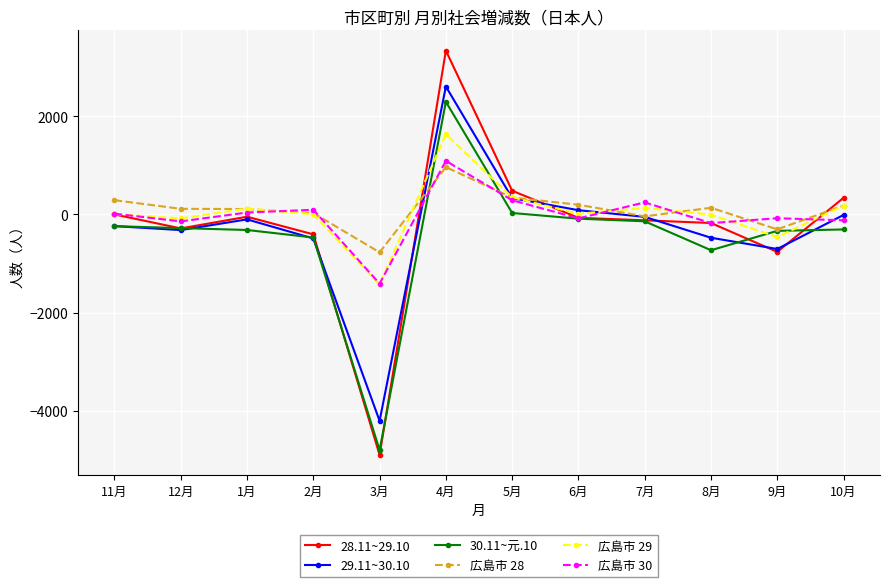

Where does the 28.11~29.10 series first go above -69?

11月